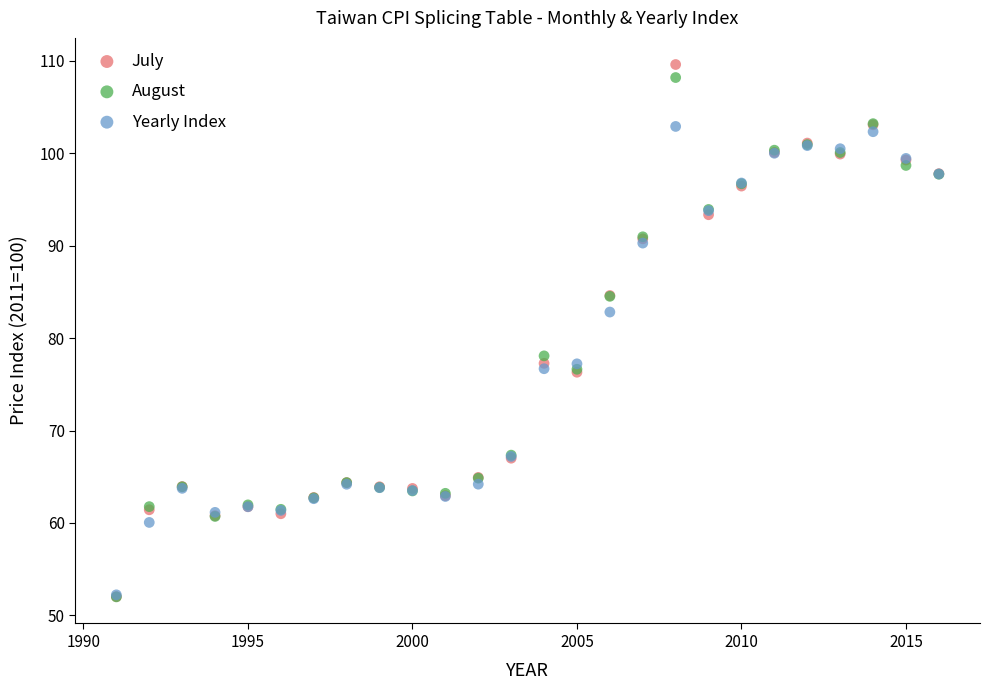

Which series has the widest spread of Y values?

July